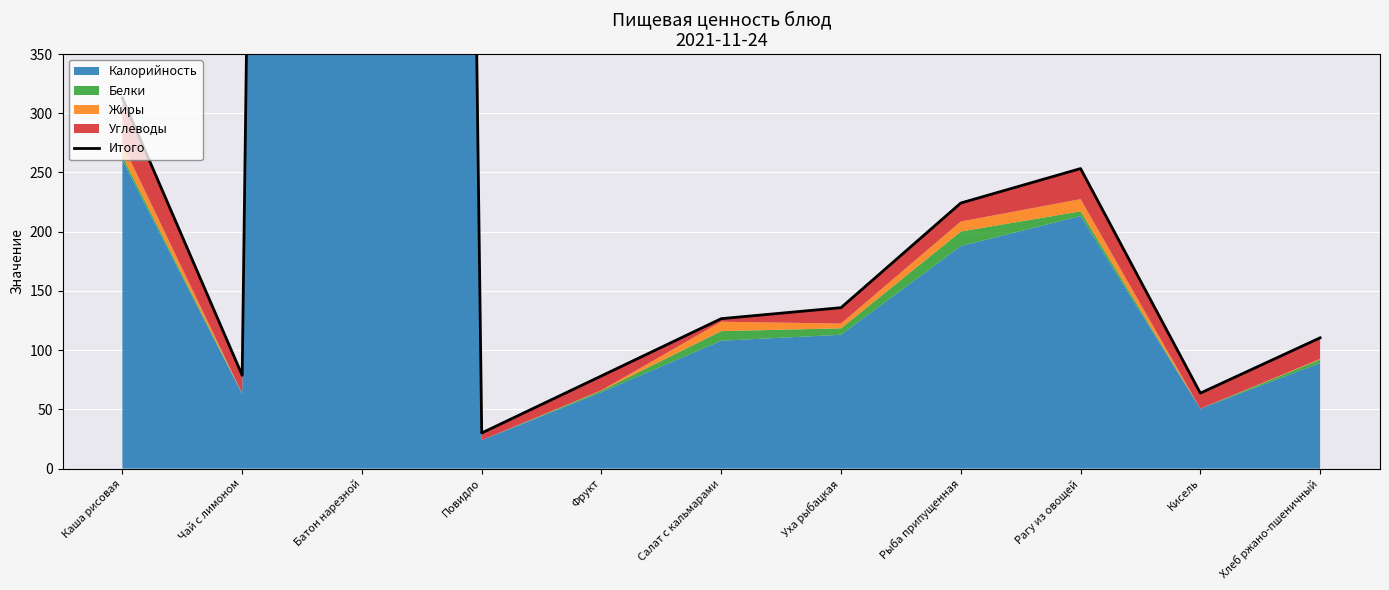

What is the difference between the values at Салат с кальмарами and Каша рисовая?

186.3